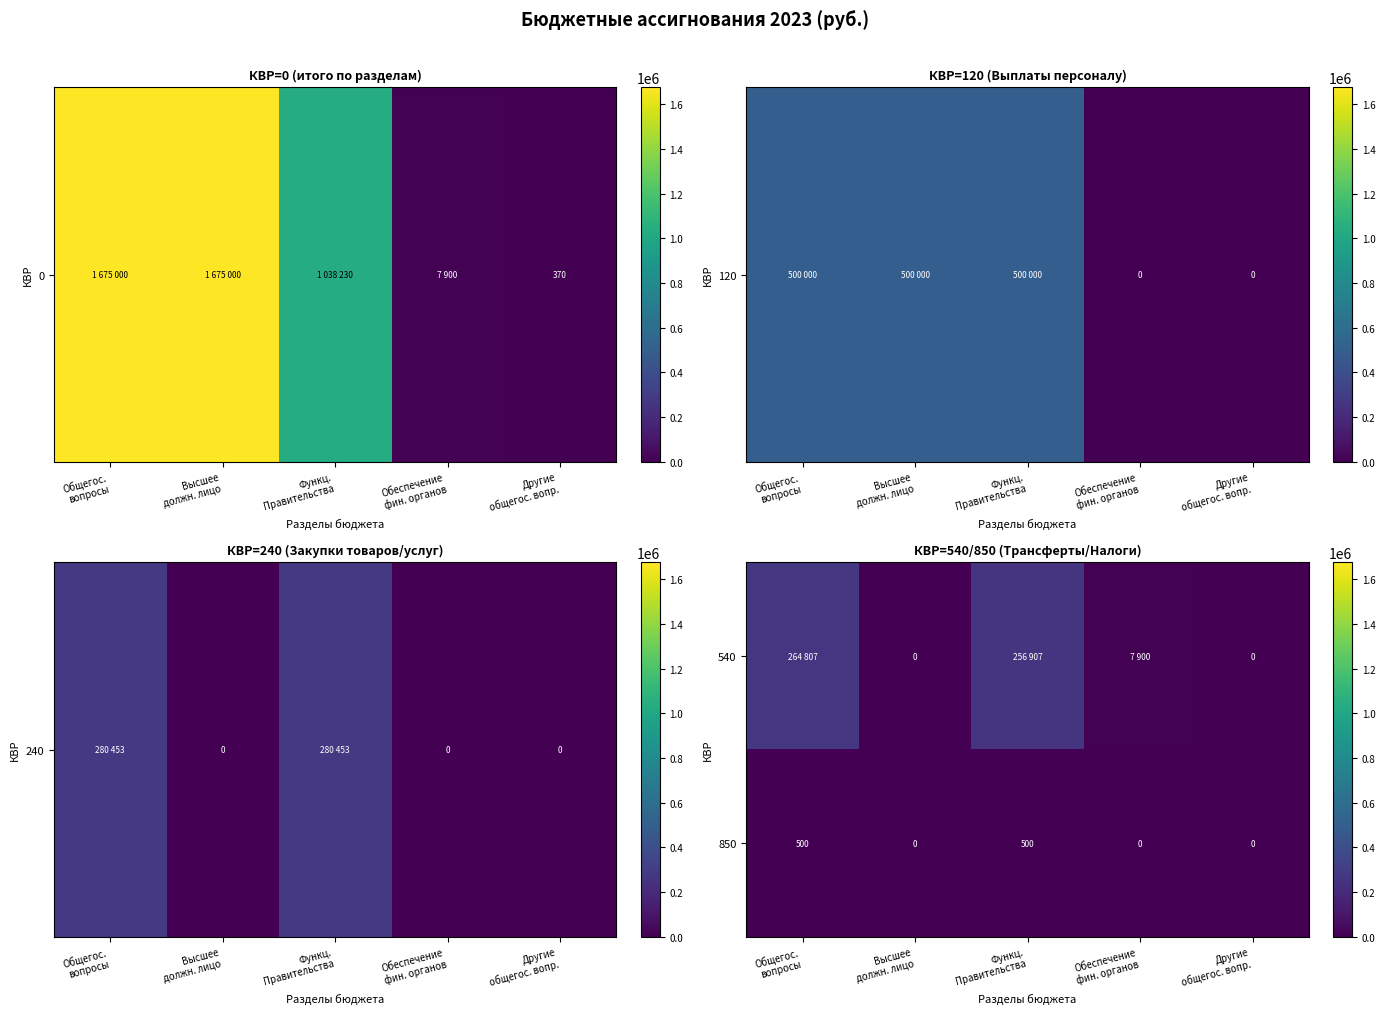

Count the 850 values in the range 0 to 500.

5